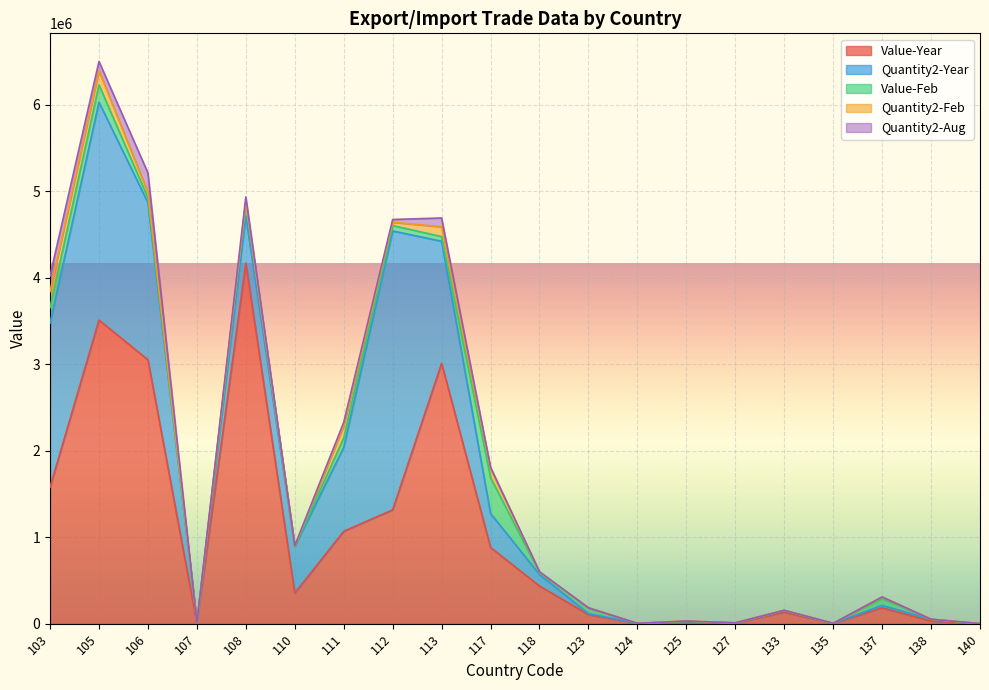

Where does the Value-Feb series first go above 54014?

103